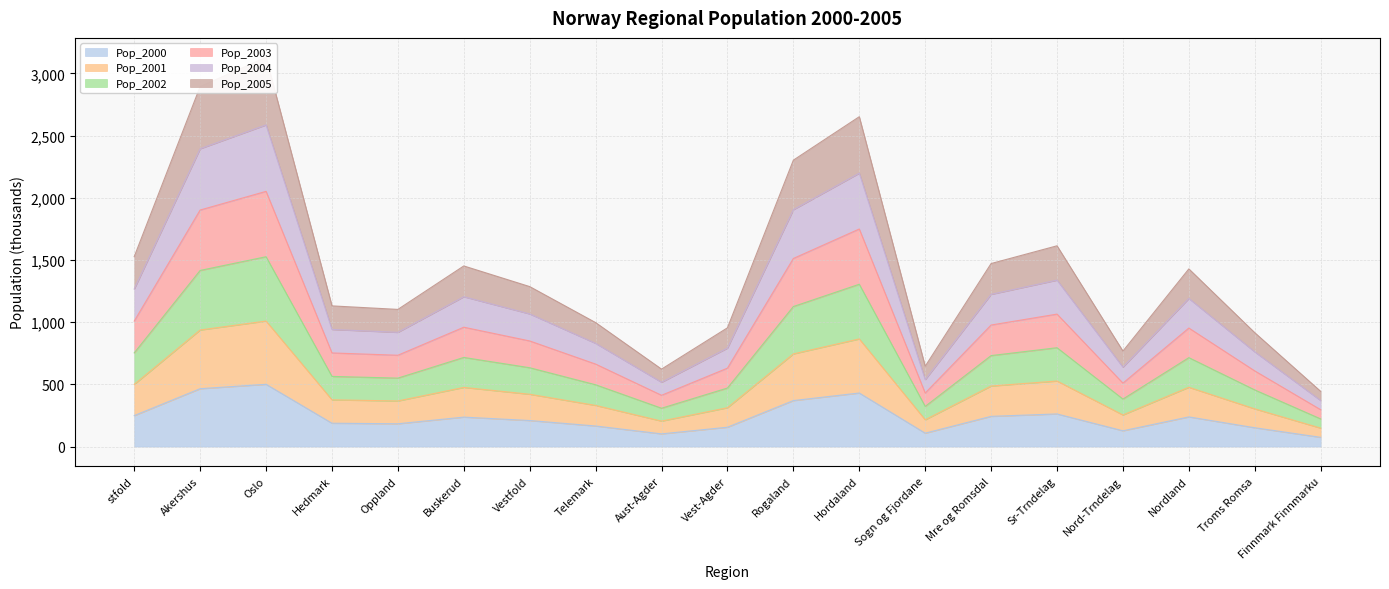

What is the label of the 10th point from the left?

Vest-Agder